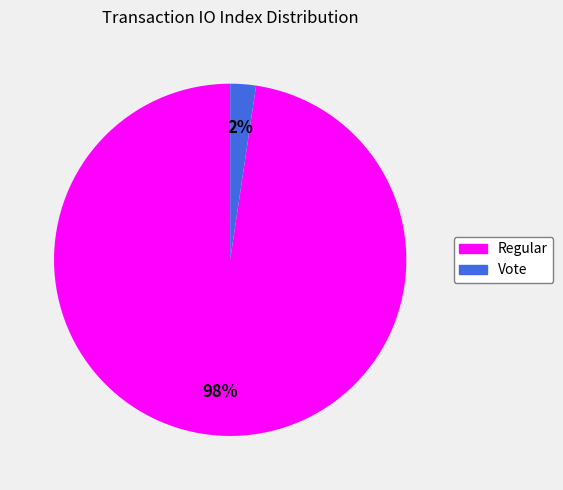

To the nearest percent, what is the average slice percentage?

50%